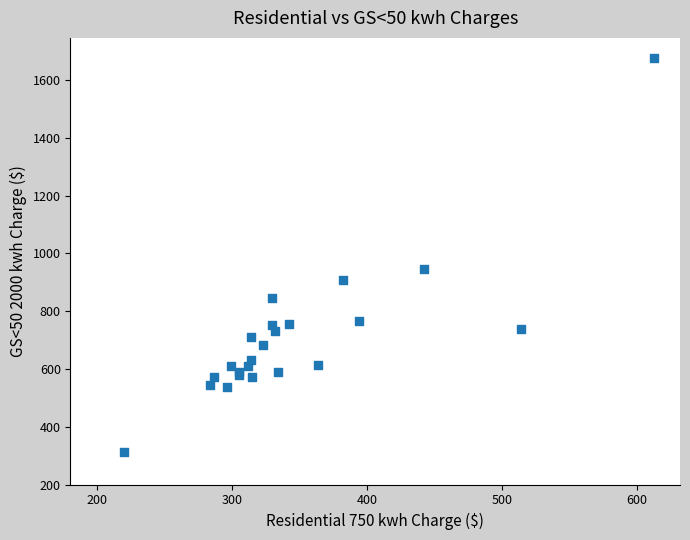

What Y value in the scatter plot is closest to 996?

945.8